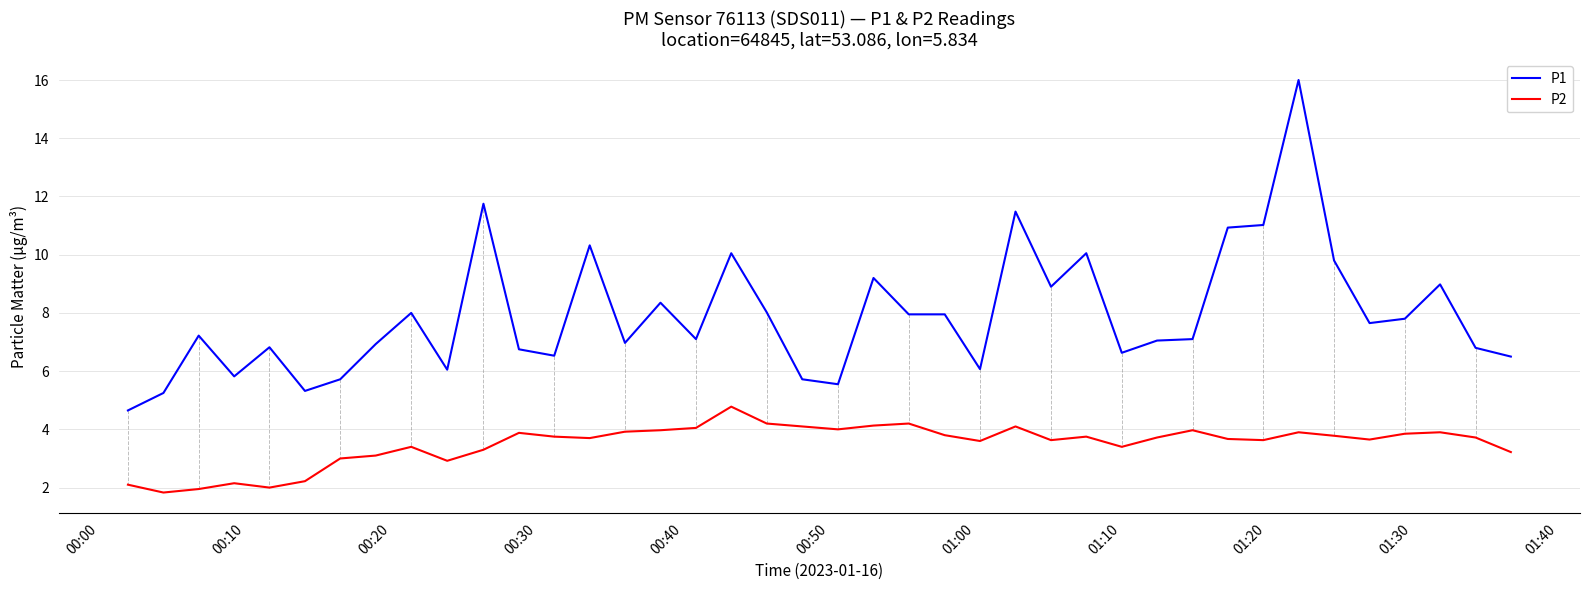

Rank the series by their average value, from highest to lowest.

P1, P2